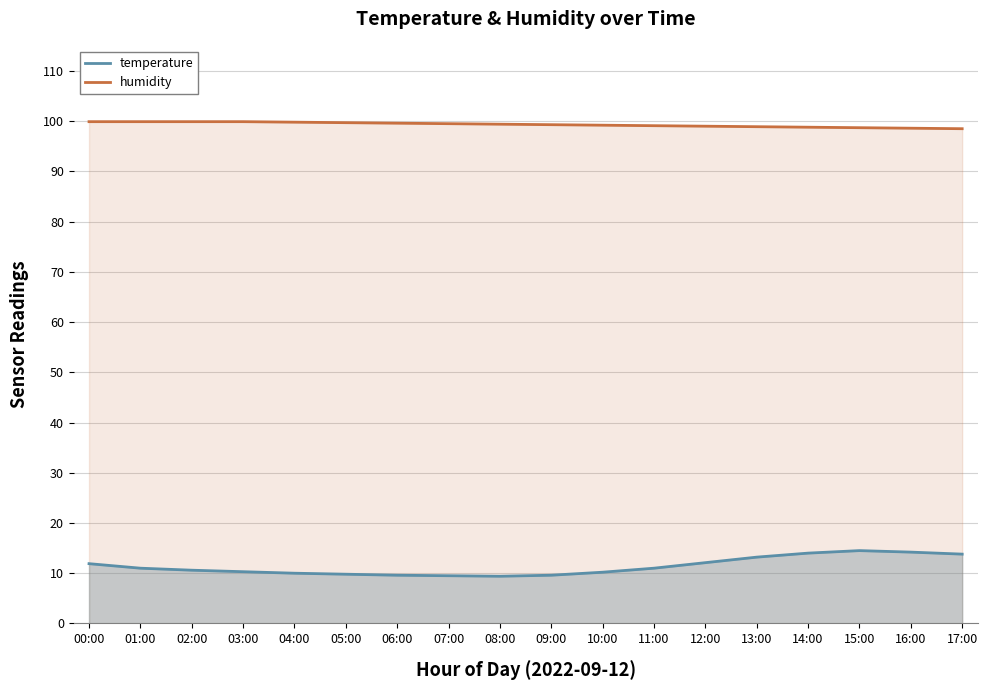

Rank the series at 05:00 from lowest to highest value.

temperature, humidity